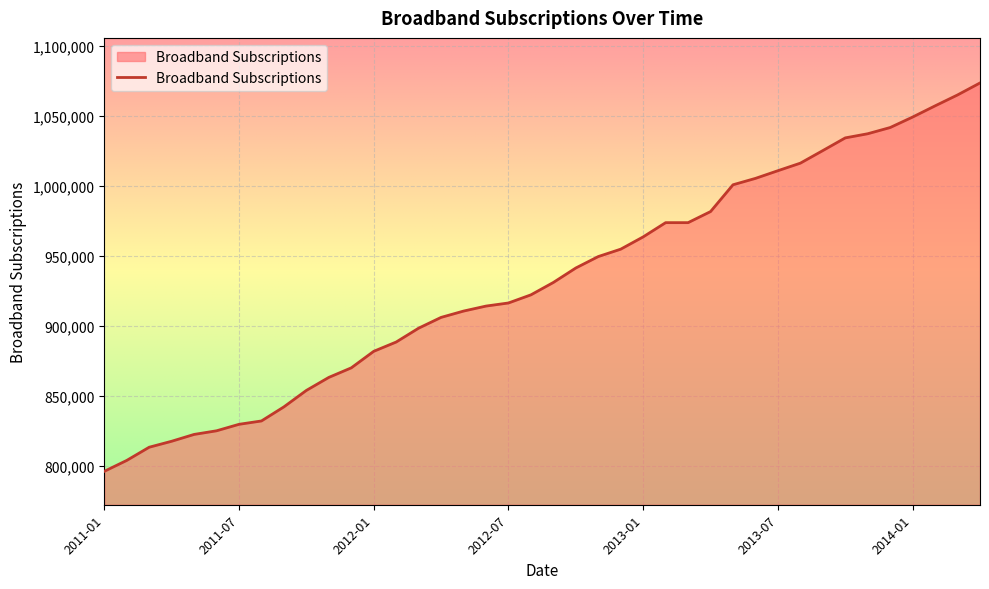

What is the maximum value shown in the chart?

1073795